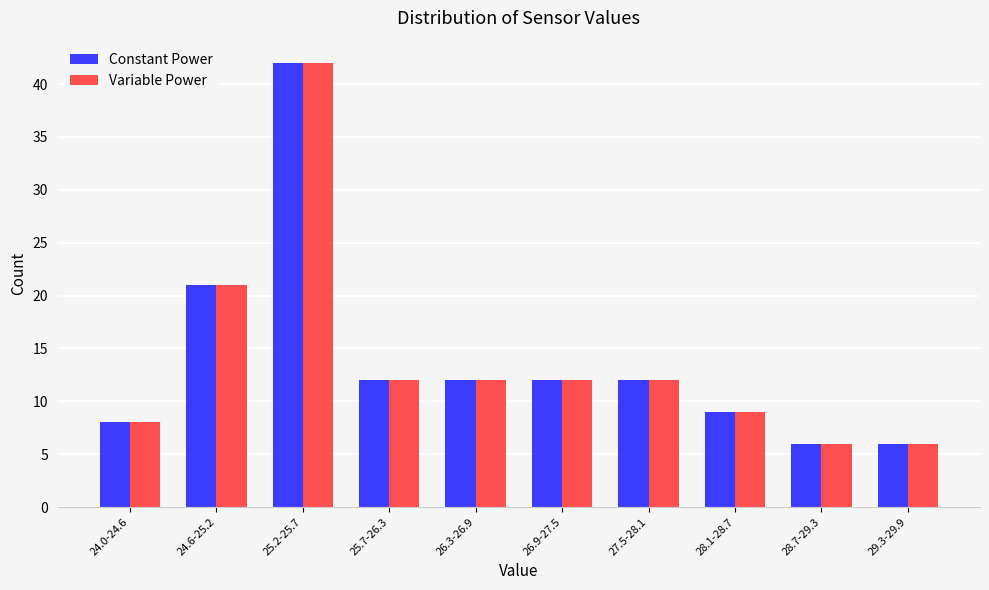

Reading left to right, extract all data points from this chart.

Constant Power: 8	21	42	12	12	12	12	9	6	6
Variable Power: 8	21	42	12	12	12	12	9	6	6